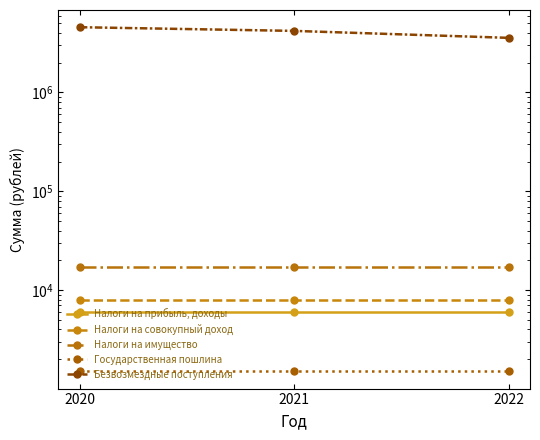

What is the difference between the highest and lowest values at 2020?

4580881